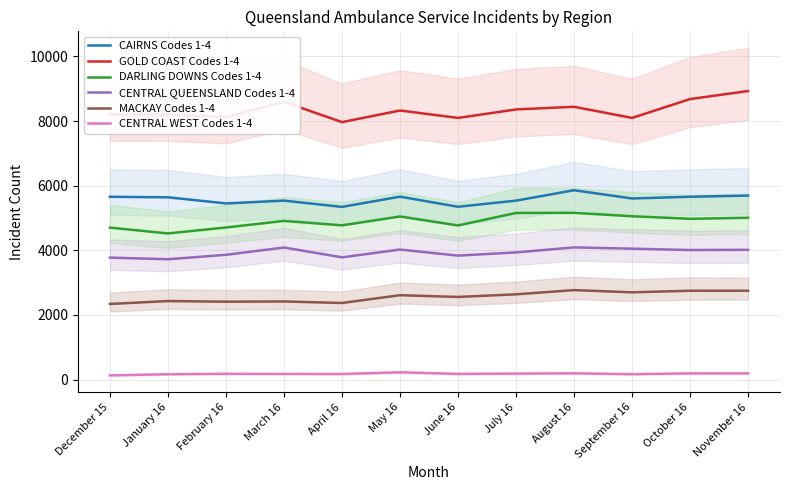

Where is the first local maximum for DARLING DOWNS Codes 1-4?

March 16